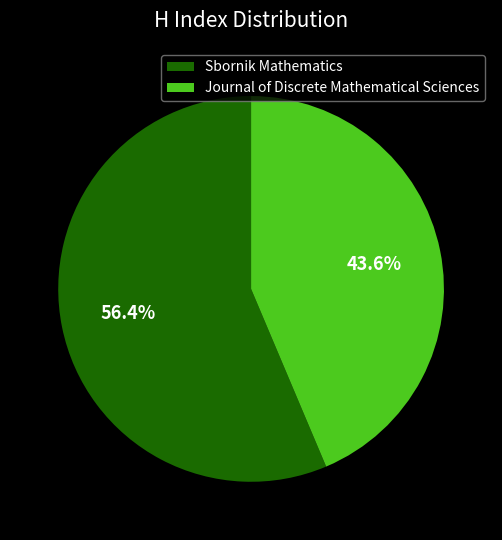

What percentage do Journal of Discrete Mathematical Sciences and Sbornik Mathematics together represent?

100.0%